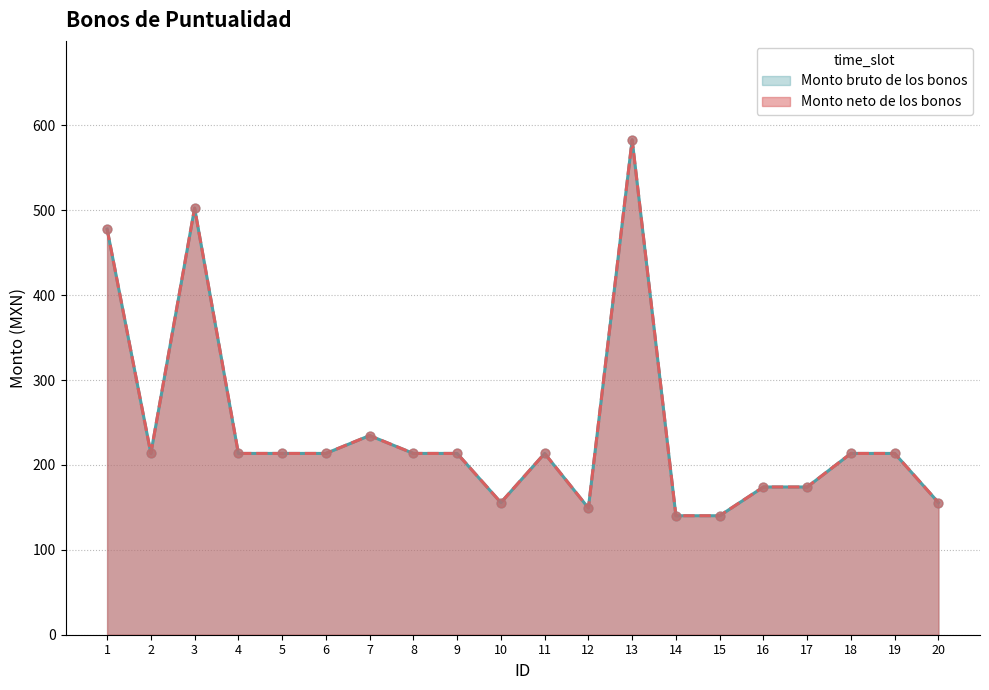

Which series has the largest Y range (max minus min)?

Monto bruto de los bonos